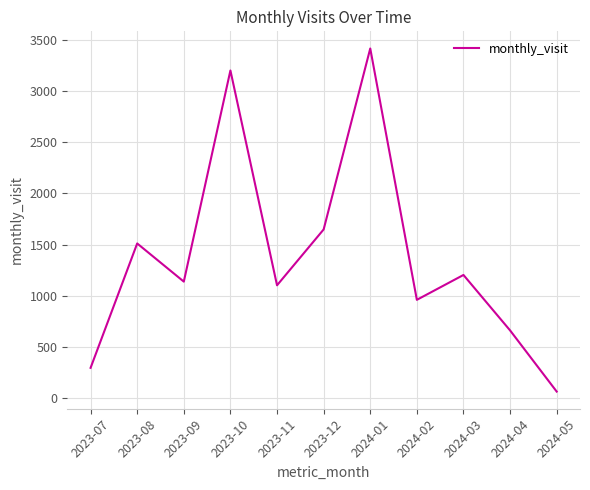

Reading left to right, what are all the values shown in this chart?

2023-07=295	2023-08=1511	2023-09=1138	2023-10=3202	2023-11=1102	2023-12=1648	2024-01=3417	2024-02=960	2024-03=1203	2024-04=661	2024-05=63